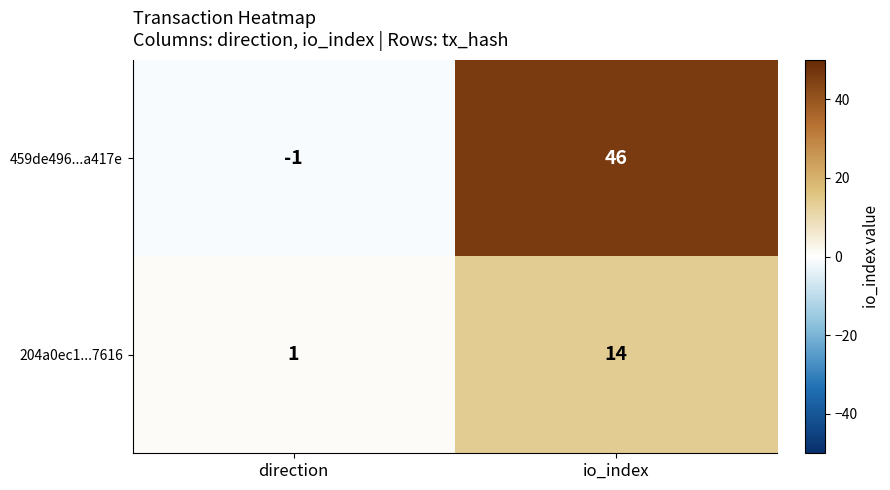

What value does the 459de496...a417e series have at io_index, to the nearest 10?

50